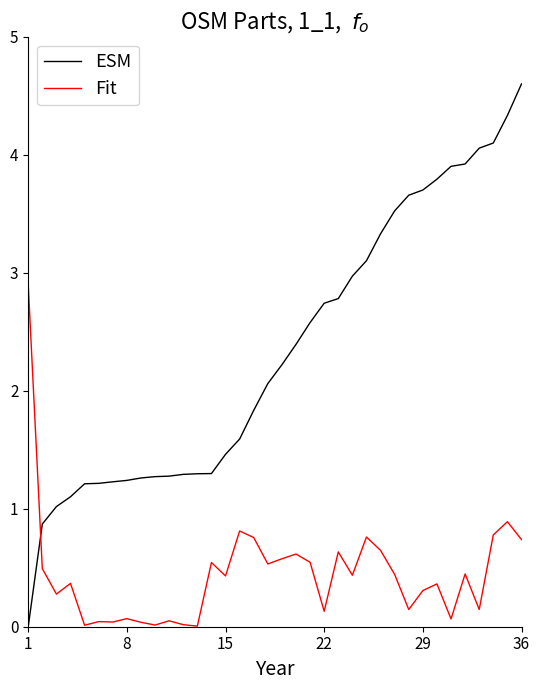

What is the maximum value shown in the chart?

4.6